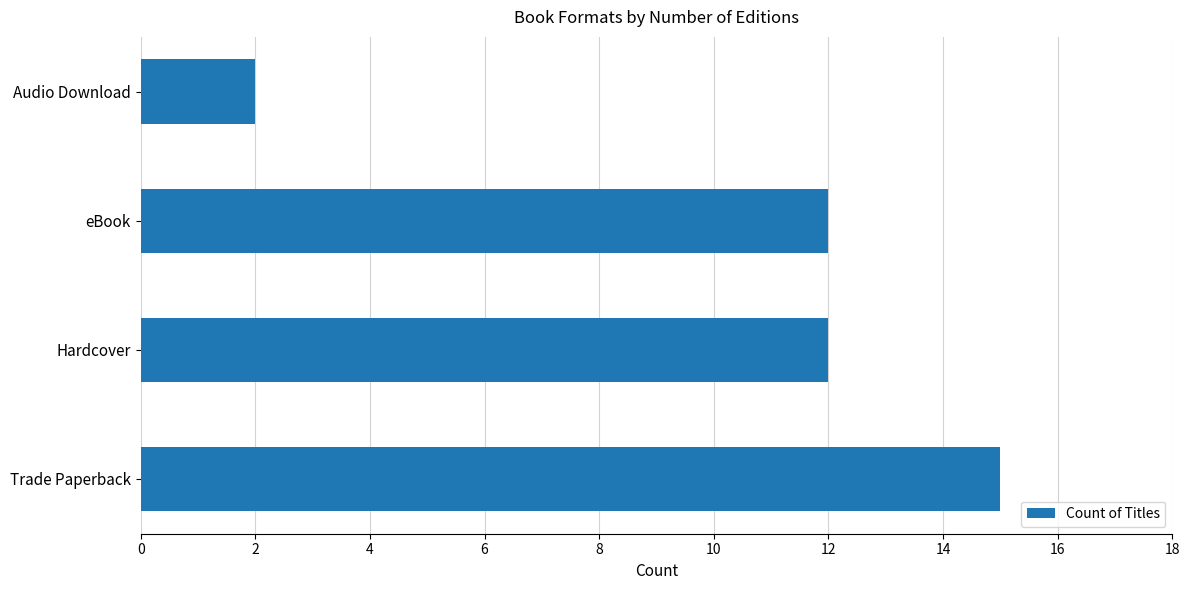

At which category does the chart reach its minimum across all series?

Audio Download